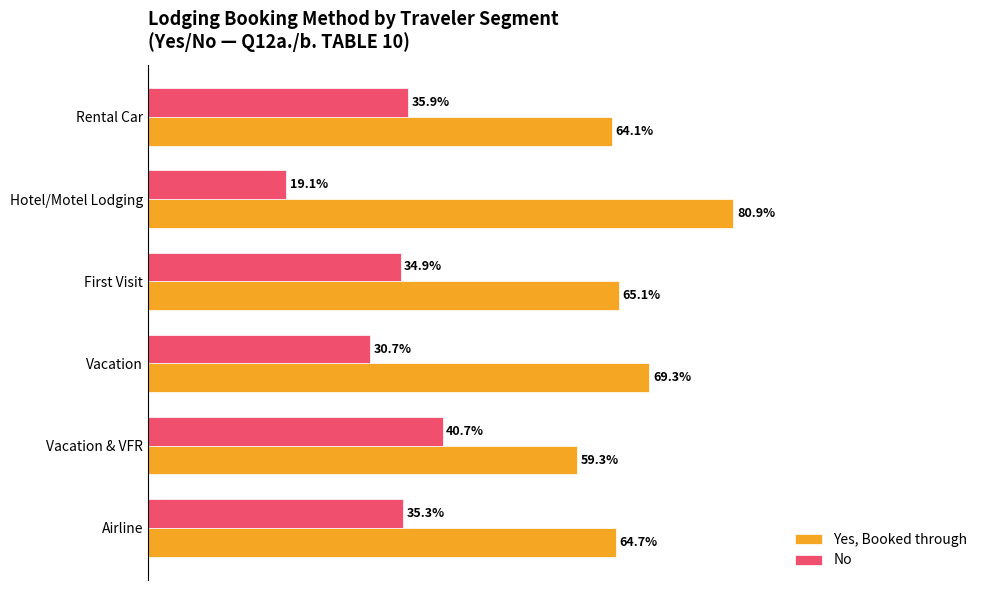

List the series in order of their peak value, lowest first.

No, Yes, Booked through